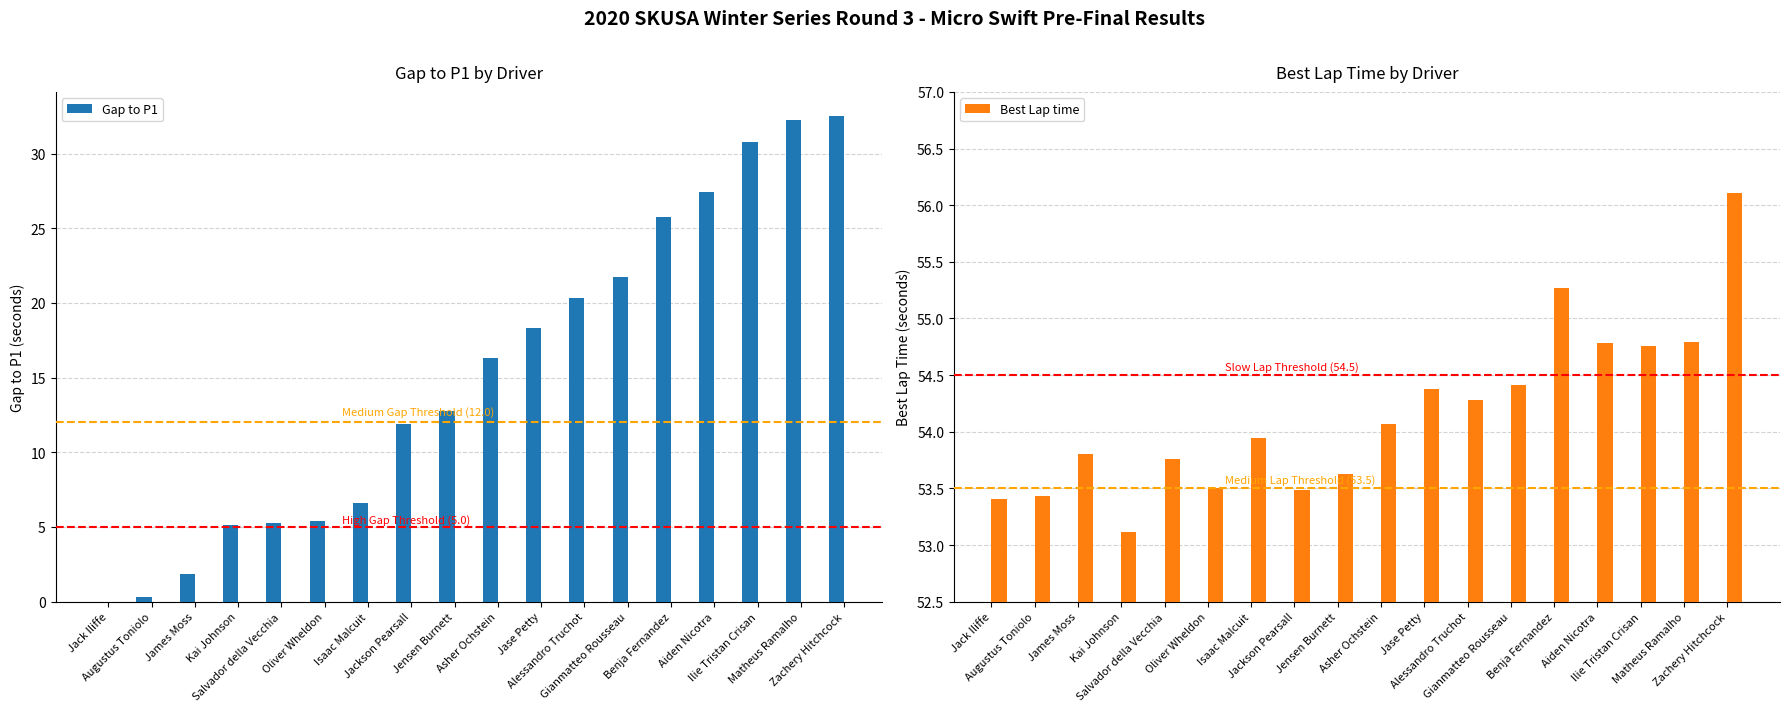

What is the maximum value for Best Lap time?

56.1